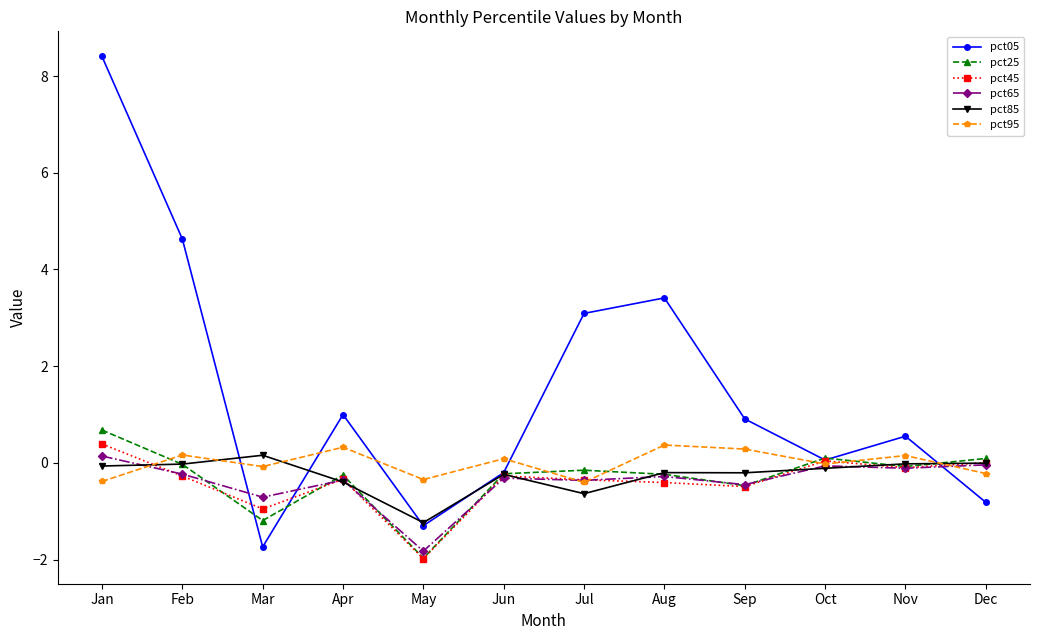

Does the chart have visible grid lines?

No